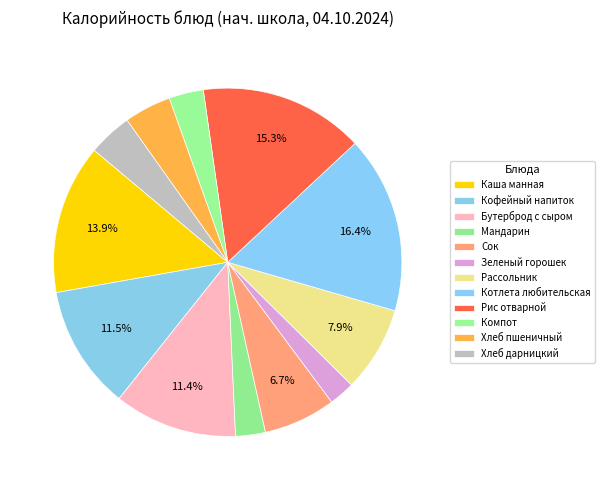

To the nearest percent, what is the difference between the Компот and Хлеб пшеничный slice percentages?

1%